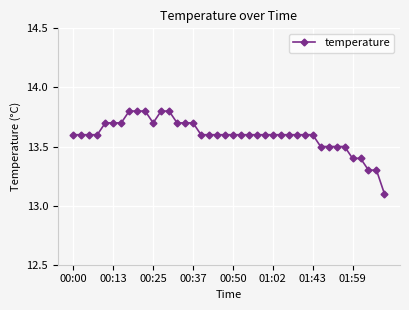

Reading left to right, list all the values displayed in this chart.

13.6	13.6	13.6	13.6	13.7	13.7	13.7	13.8	13.8	13.8	13.7	13.8	13.8	13.7	13.7	13.7	13.6	13.6	13.6	13.6	13.6	13.6	13.6	13.6	13.6	13.6	13.6	13.6	13.6	13.6	13.6	13.5	13.5	13.5	13.5	13.4	13.4	13.3	13.3	13.1